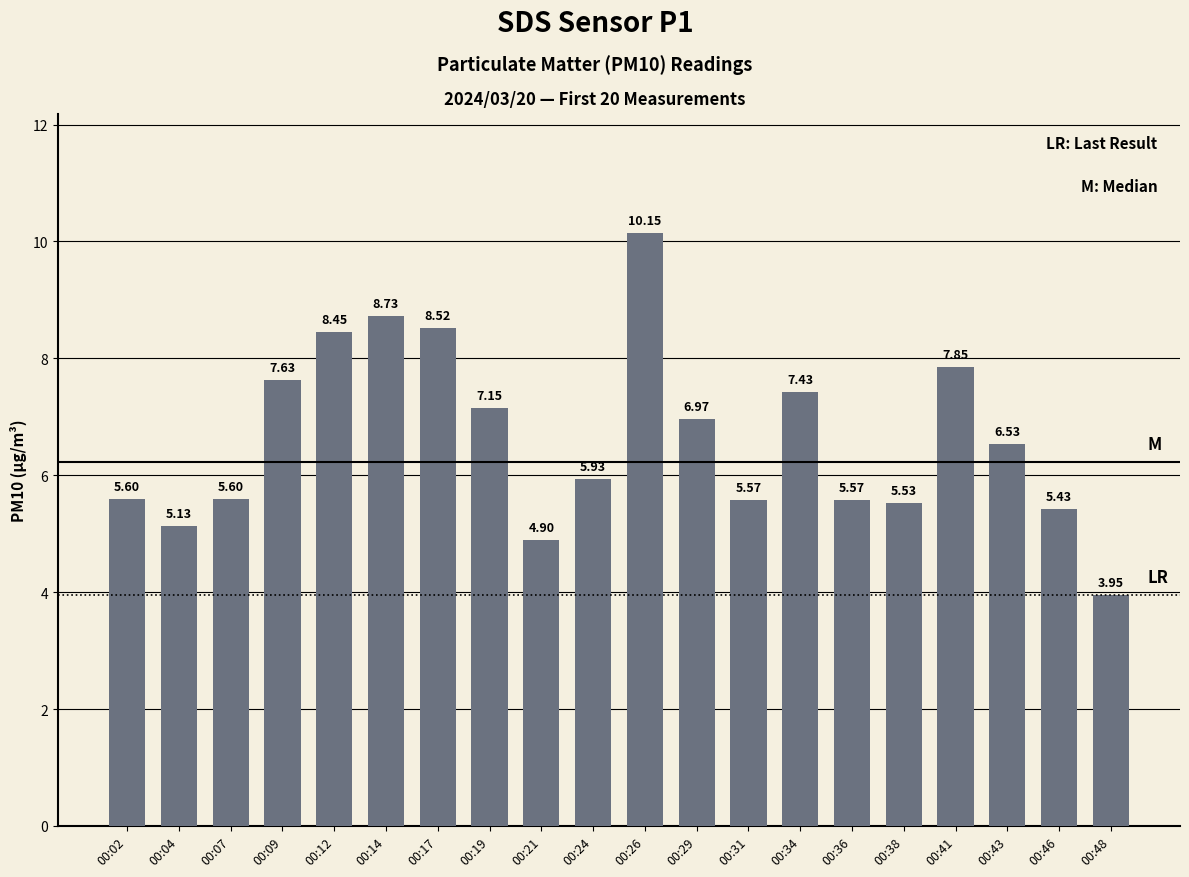

Between 00:36 and 00:38, which is larger?

00:36